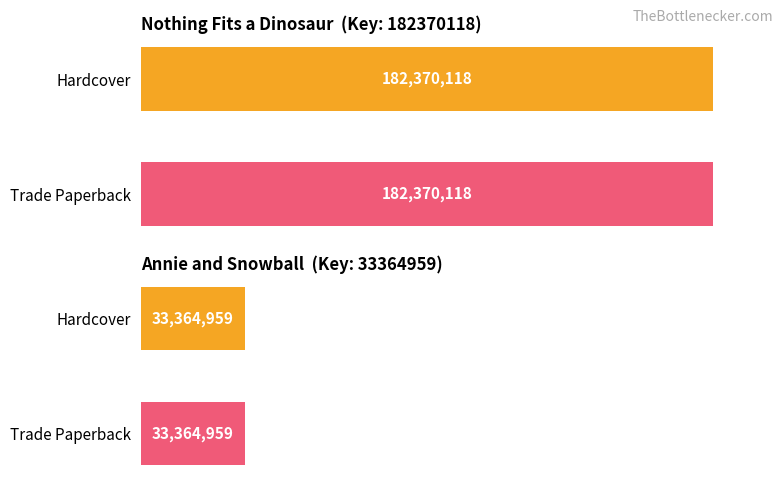

At Trade Paperback, list the series in order from smallest to largest.

Annie and Snowball (Key: 33364959), Nothing Fits a Dinosaur (Key: 182370118)